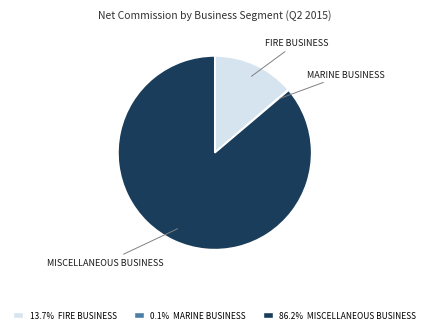

Is there a majority slice in this chart?

Yes